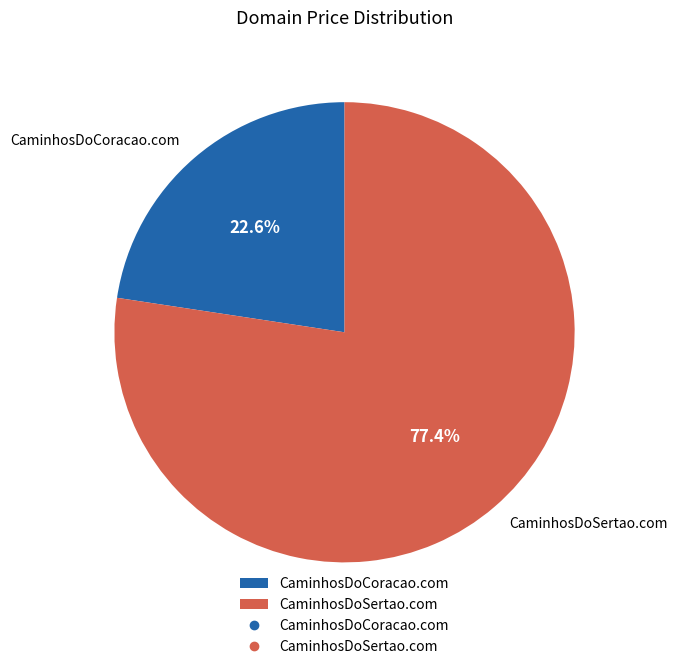

Count the number of slices in the pie.

2